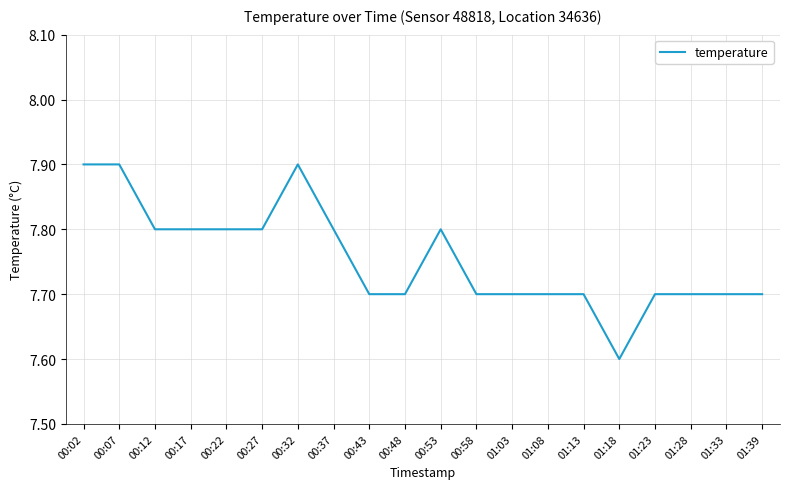

Where is the data nearest to the value 7?

01:18